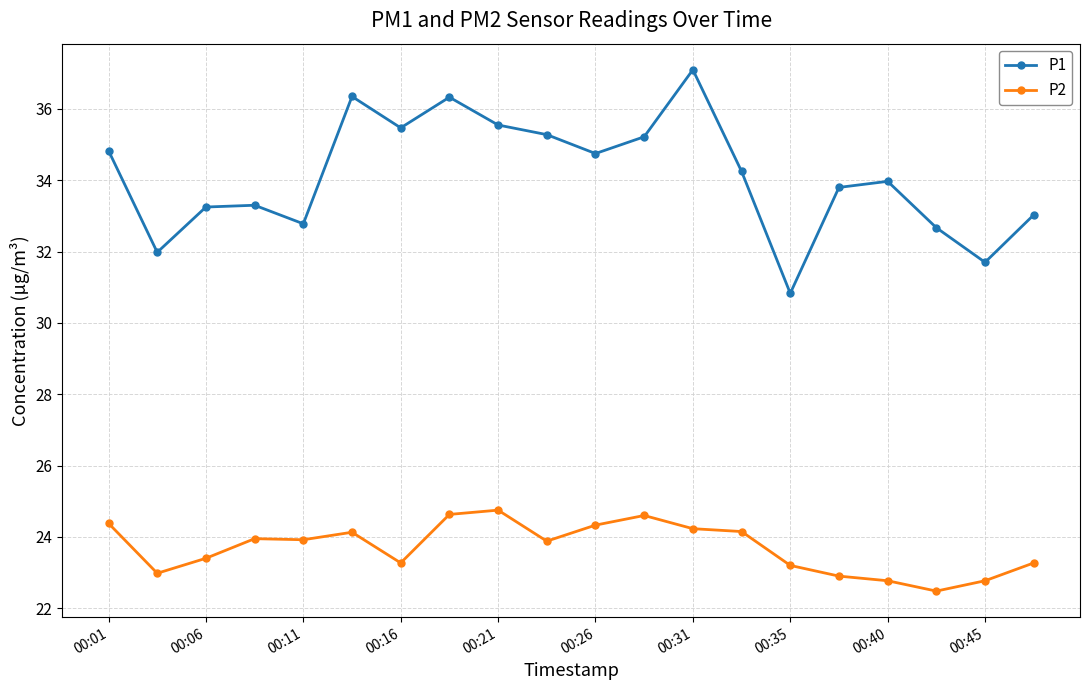

Which series has the largest total across all categories?

P1